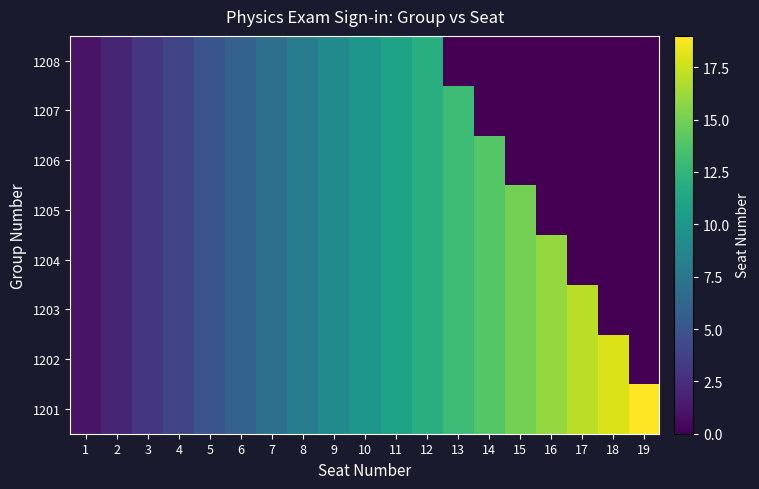

What is the sum of all 1206 values?

105